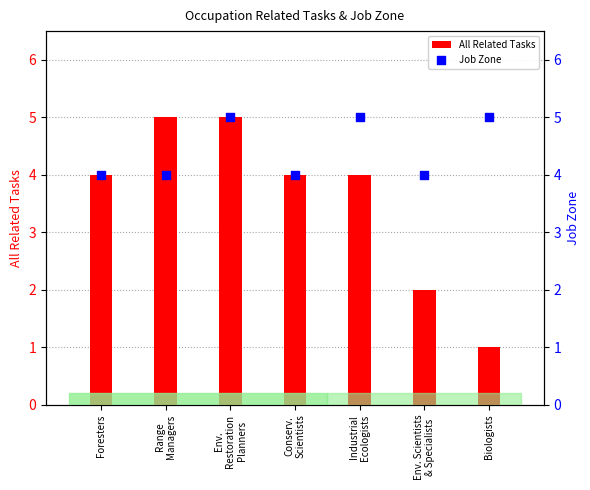

What are all the series names shown in the legend?

All Related Tasks, Job Zone